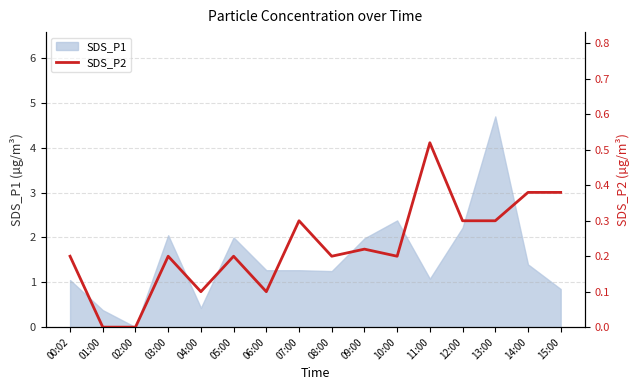

Between 03:00 and 01:00, which is larger?

03:00